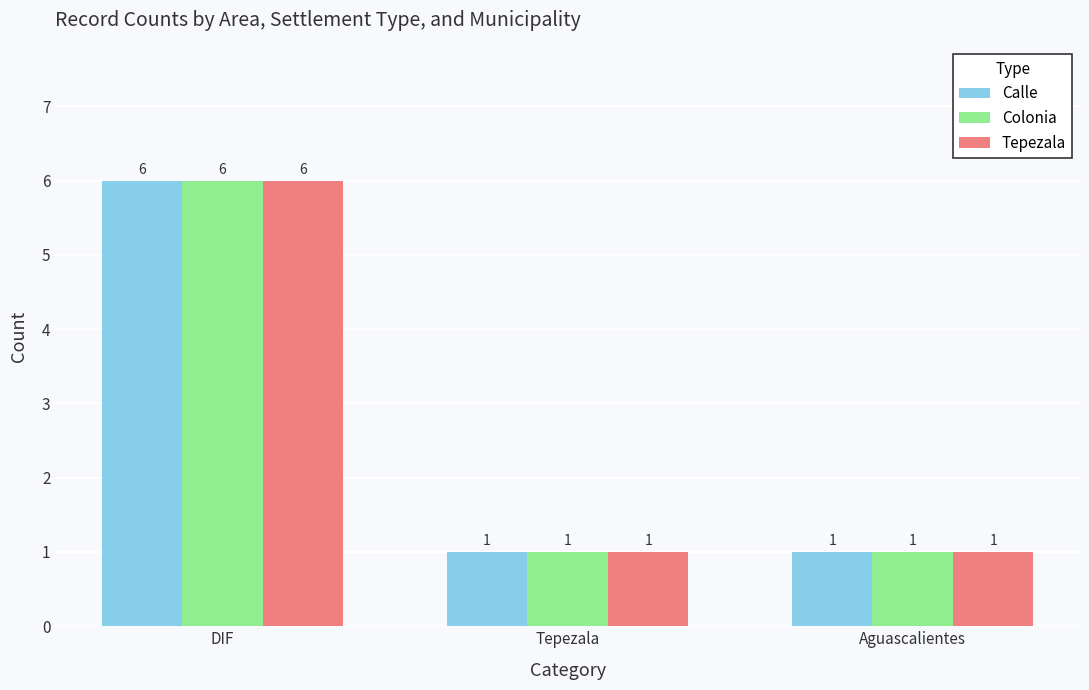

Which category has the highest value across all series?

DIF